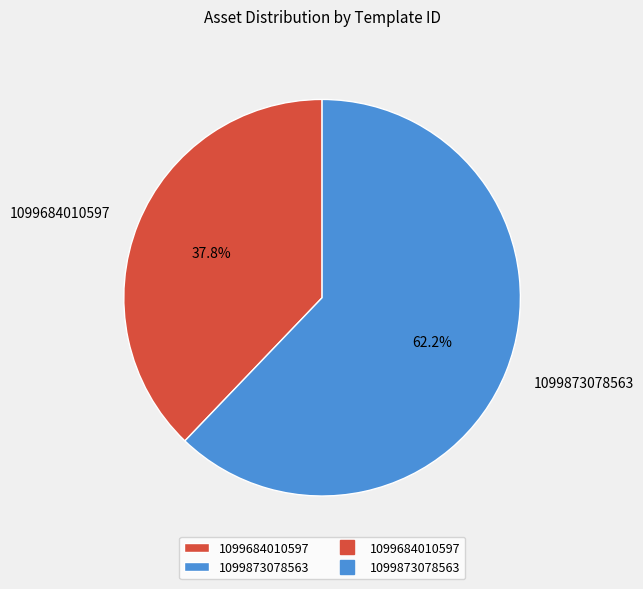

Which slice represents more than half of the pie?

1099873078563